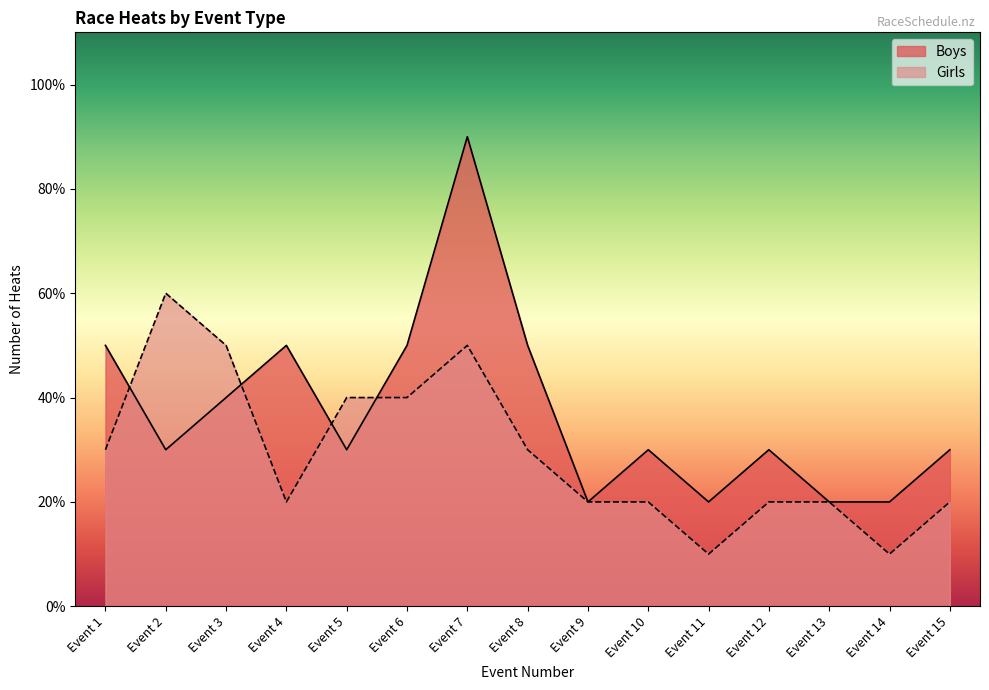

What is the difference between the maximum and minimum values in the Boys series?

7